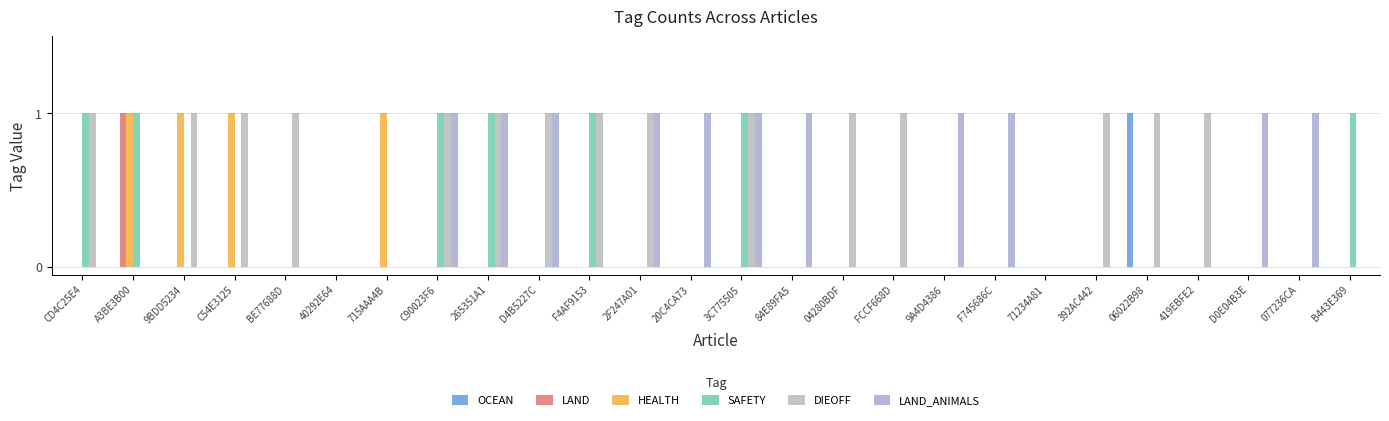

Count the number of categories in the chart.

26